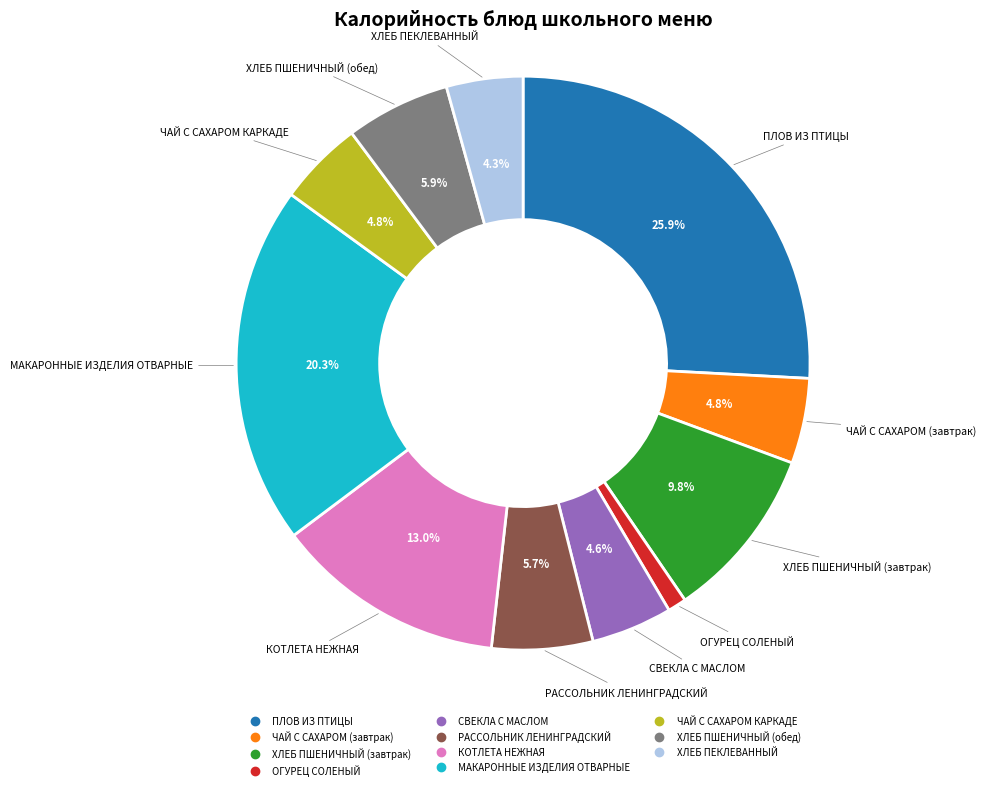

What is the largest slice in the pie chart?

ПЛОВ ИЗ ПТИЦЫ